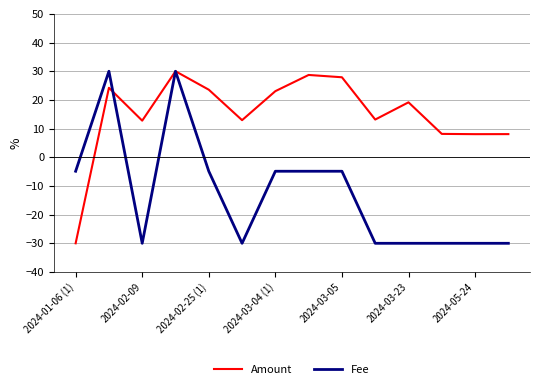

How many values in the Fee series are below -4?

12